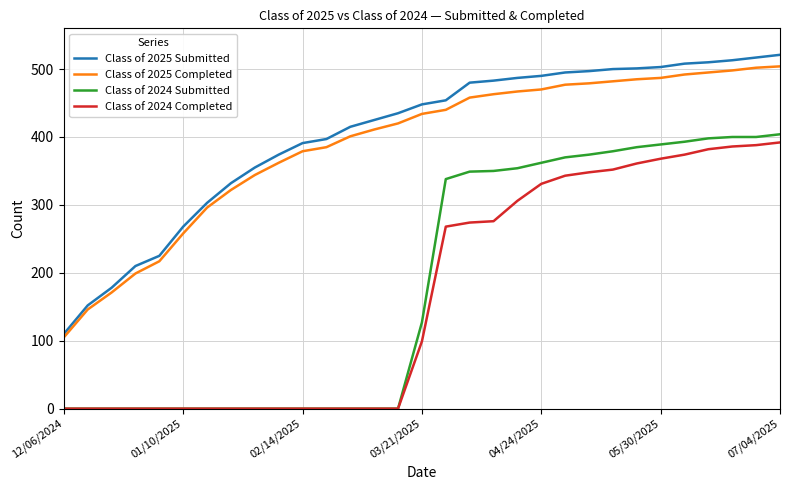

At how many categories does at least one series exceed 352?

23